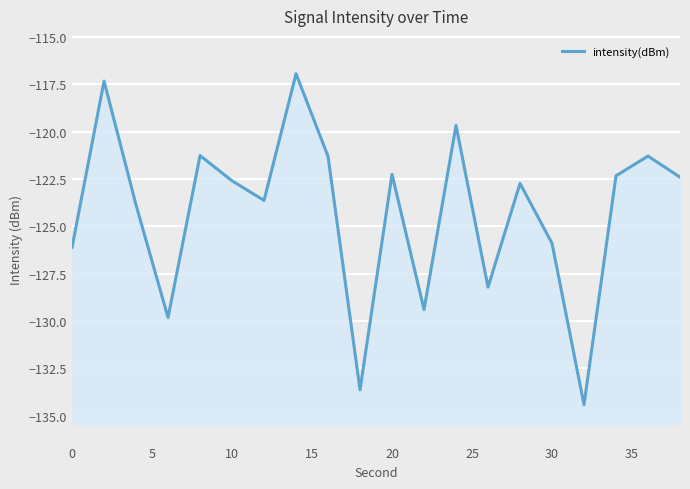

How many points are lower than both their immediate neighbors (excluding endpoints)?

6